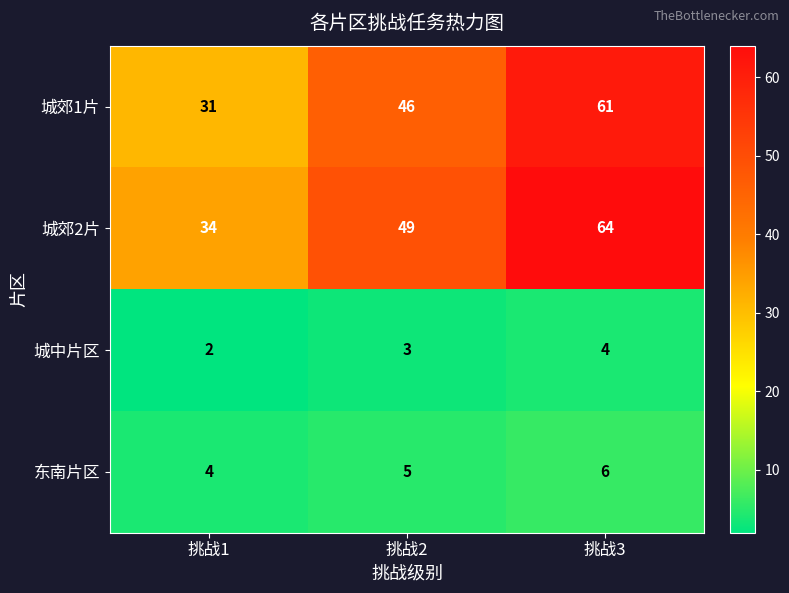

Is the value of 城郊2片 at 挑战2 greater than the value of 城中片区 at 挑战1?

Yes